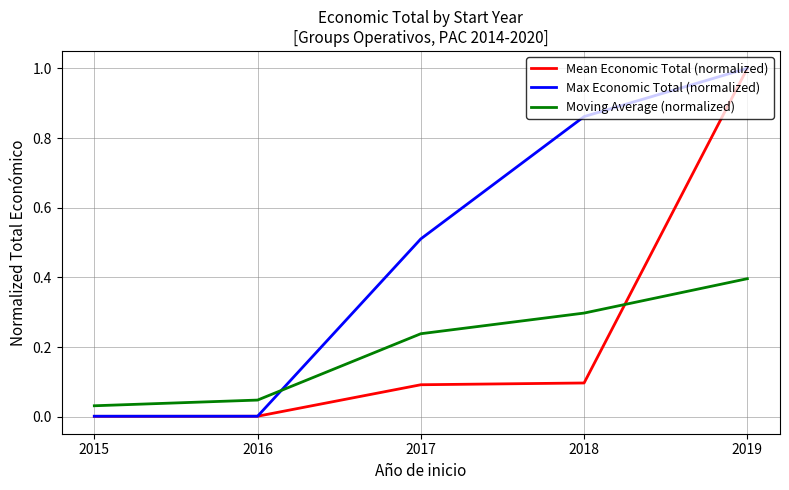

Where do Moving Average (normalized) and Max Economic Total (normalized) first cross each other?

2016 and 2017